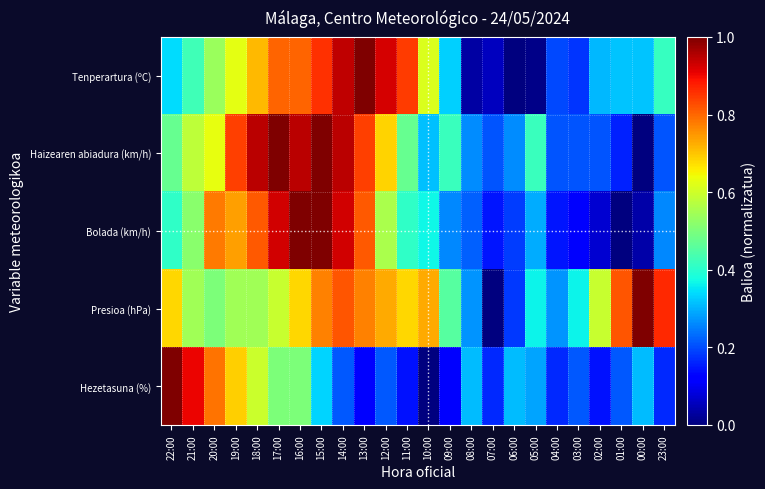

Count the number of data series in this chart.

5